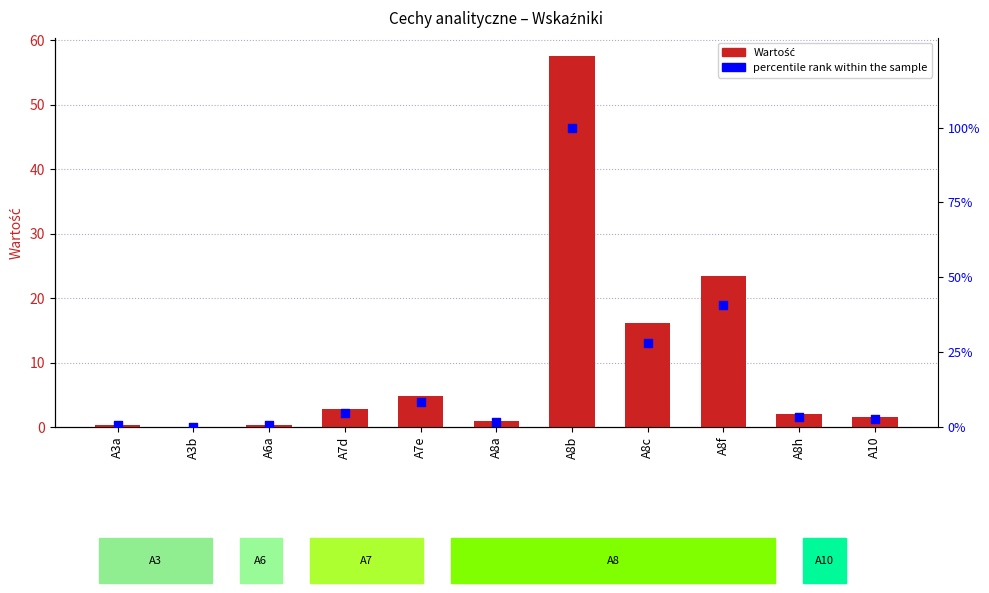

Which series has the widest spread of Y values?

percentile rank within the sample